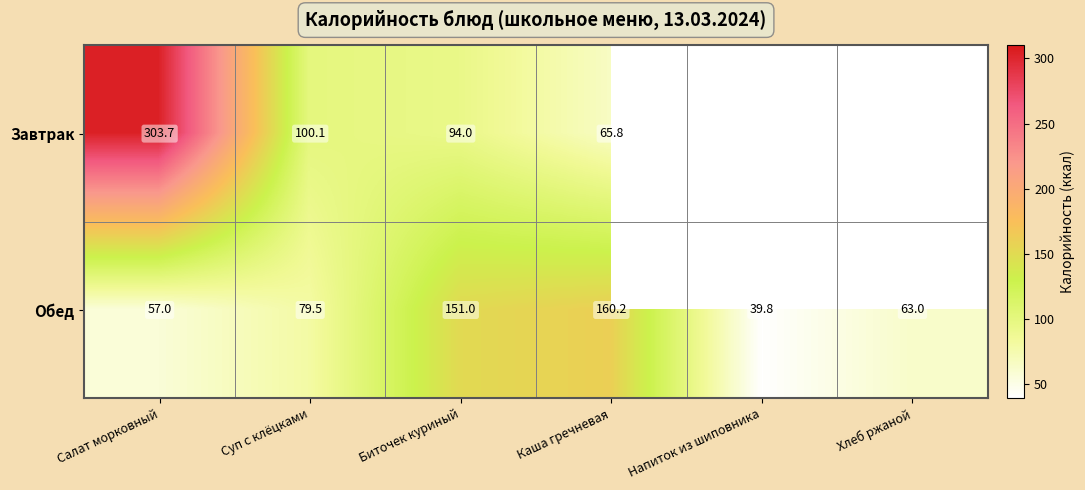

Is the value of Завтрак at Биточек куриный greater than the value of Обед at Напиток из шиповника?

Yes